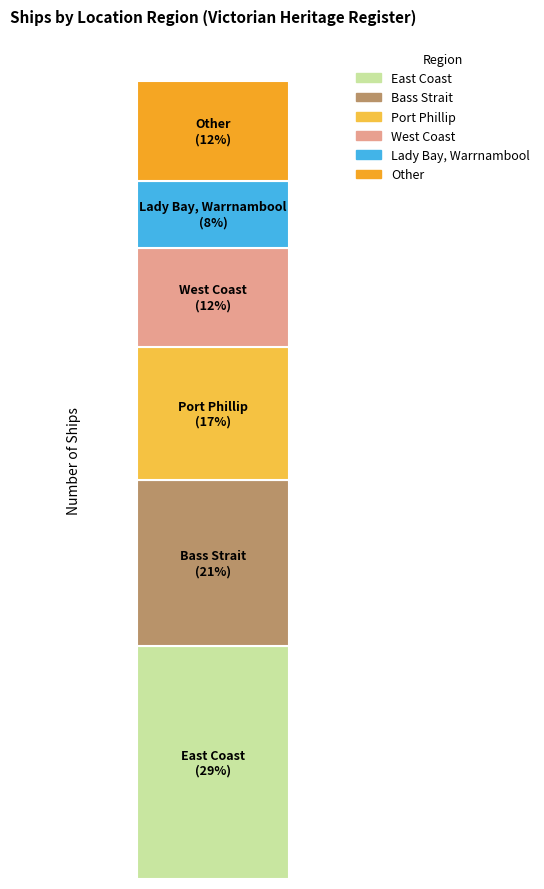

What are all the series names shown in the legend?

East Coast, Bass Strait, Port Phillip, West Coast, Lady Bay, Warrnambool, Other